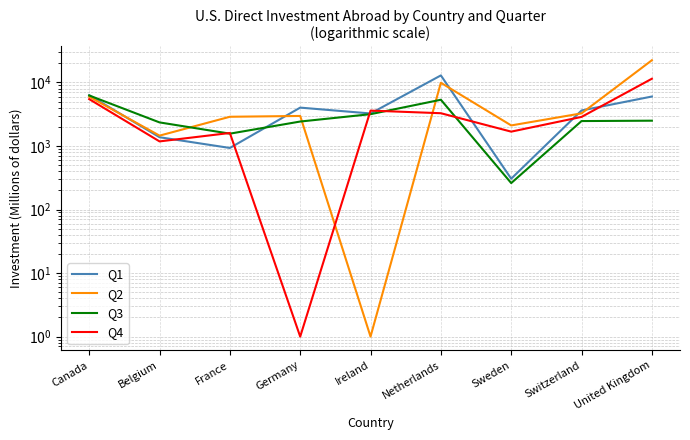

Reading right to left, transcribe all the data shown in this chart.

Q1: United Kingdom=6013	Switzerland=3626	Sweden=306	Netherlands=12923	Ireland=3253	Germany=4022	France=932	Belgium=1375	Canada=6314
Q2: United Kingdom=22386	Switzerland=3267	Sweden=2109	Netherlands=9900	Ireland=1	Germany=2973	France=2887	Belgium=1457	Canada=5977
Q3: United Kingdom=2505	Switzerland=2471	Sweden=261	Netherlands=5349	Ireland=3171	Germany=2429	France=1565	Belgium=2353	Canada=6244
Q4: United Kingdom=11453	Switzerland=2872	Sweden=1684	Netherlands=3283	Ireland=3610	Germany=1	France=1604	Belgium=1182	Canada=5470